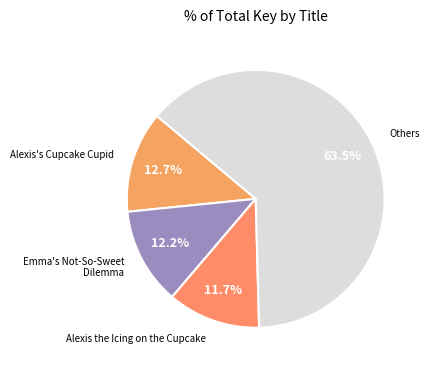

Which slice is the smallest?

Alexis the Icing on the Cupcake